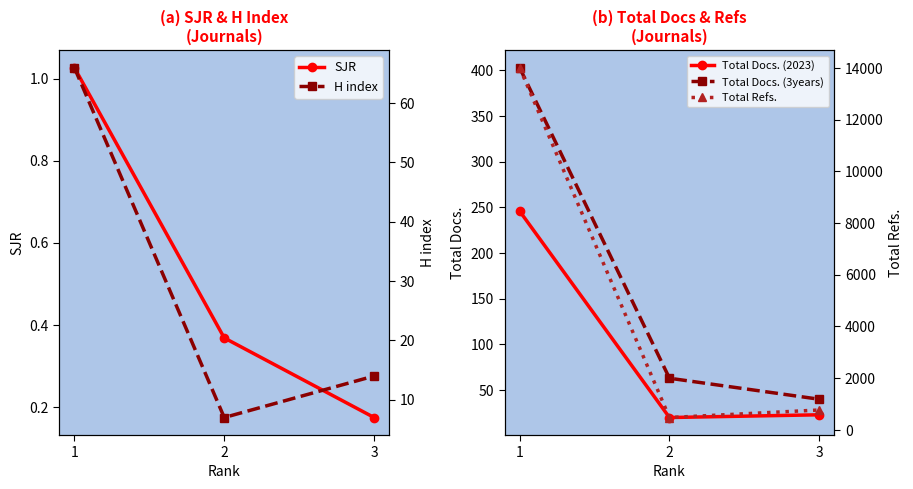

At which category is the sum across all series the highest?

1